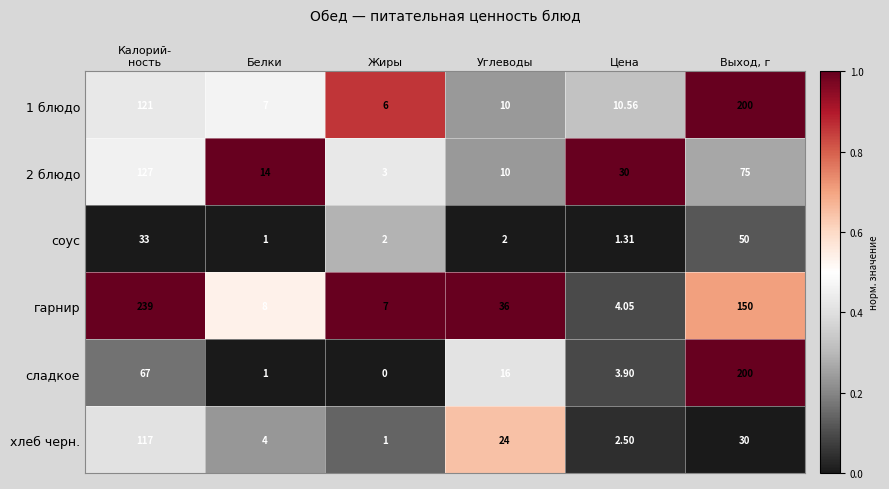

At Жиры, list the series in order from largest to smallest.

гарнир, 1 блюдо, 2 блюдо, соус, хлеб черн., сладкое